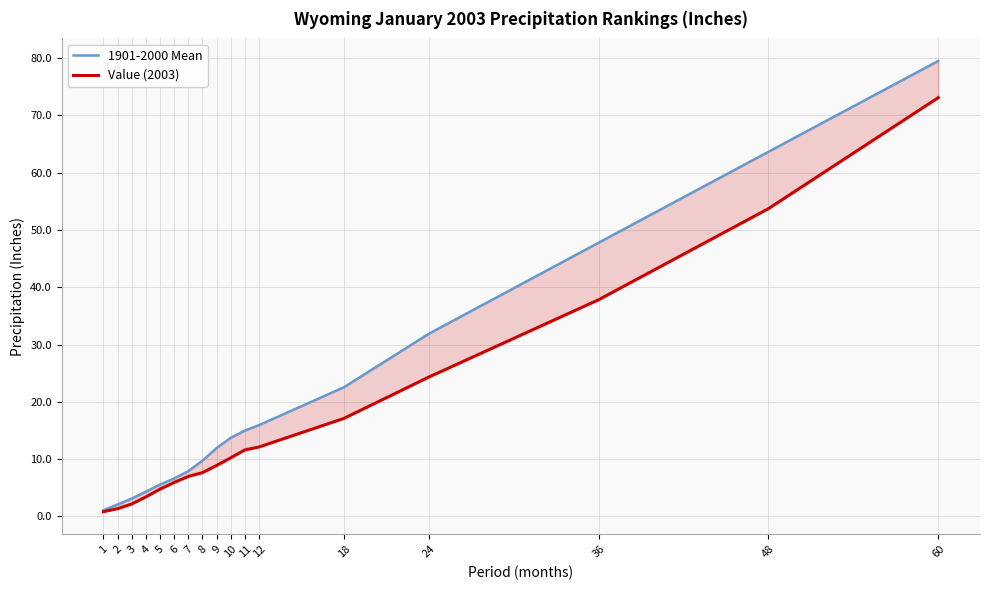

Between 2 and 10, which series saw the biggest shift?

1901-2000 Mean